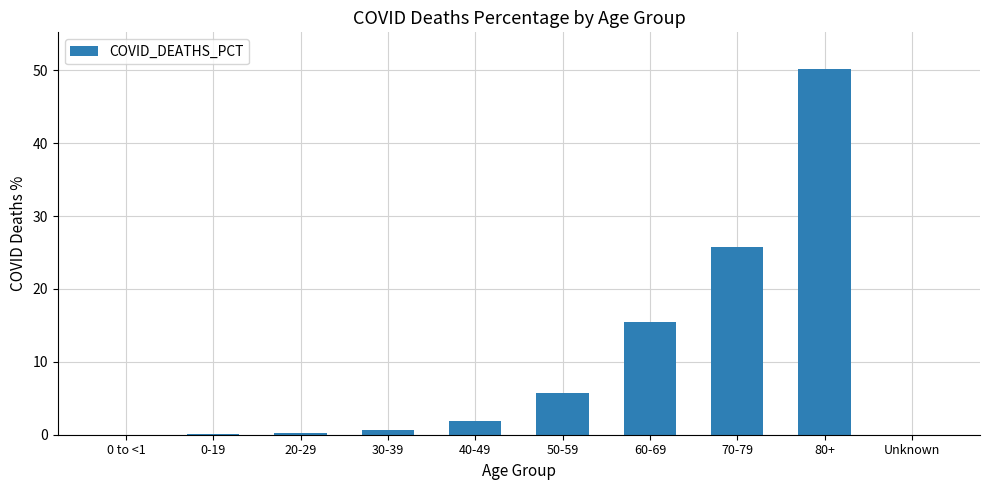

What is the difference between the values at 50-59 and 70-79?

20.0